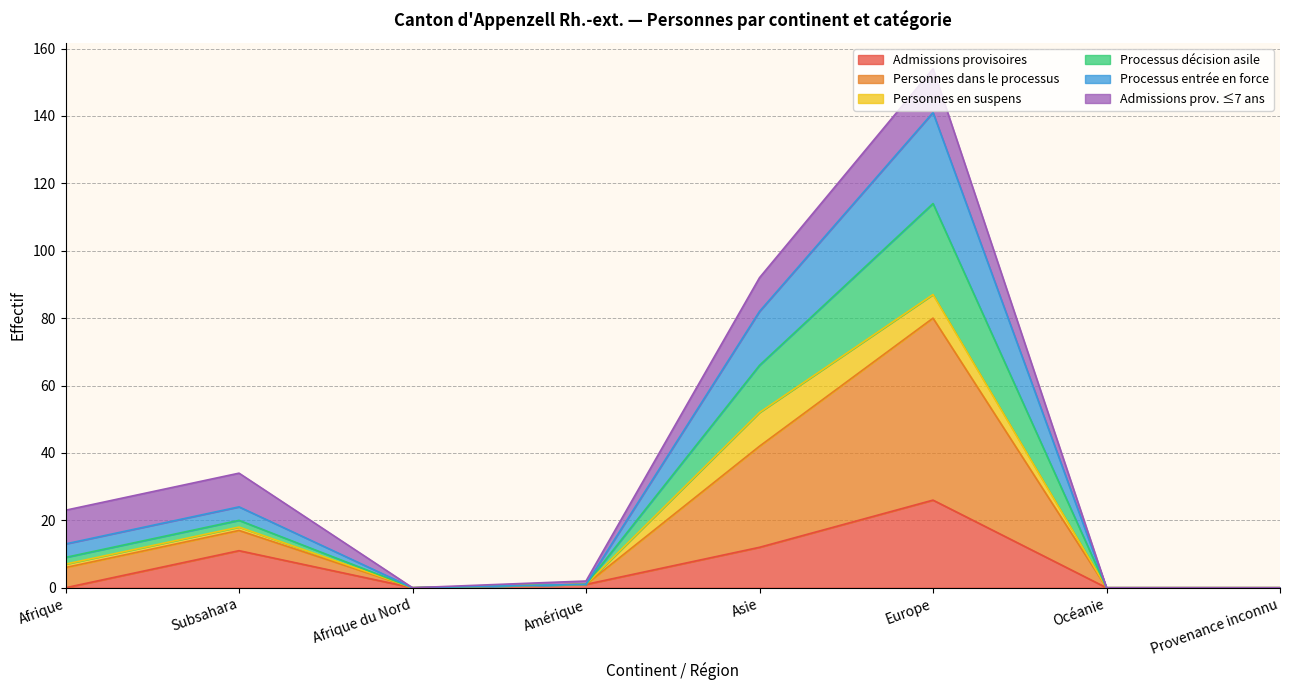

What are all the series names shown in the legend?

Admissions provisoires, Personnes dans le processus, Personnes en suspens, Processus décision asile, Processus entrée en force, Admissions prov. ≤7 ans